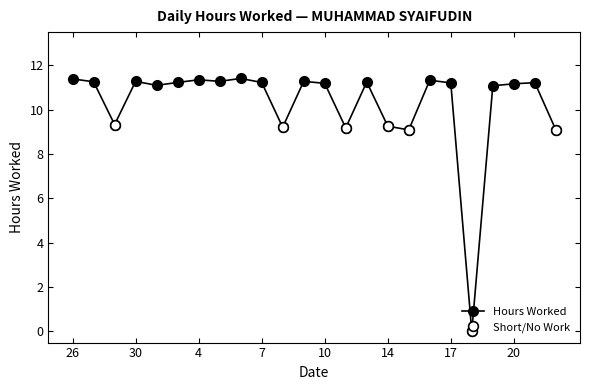

The value at 17 is 11.2. True or false?

True